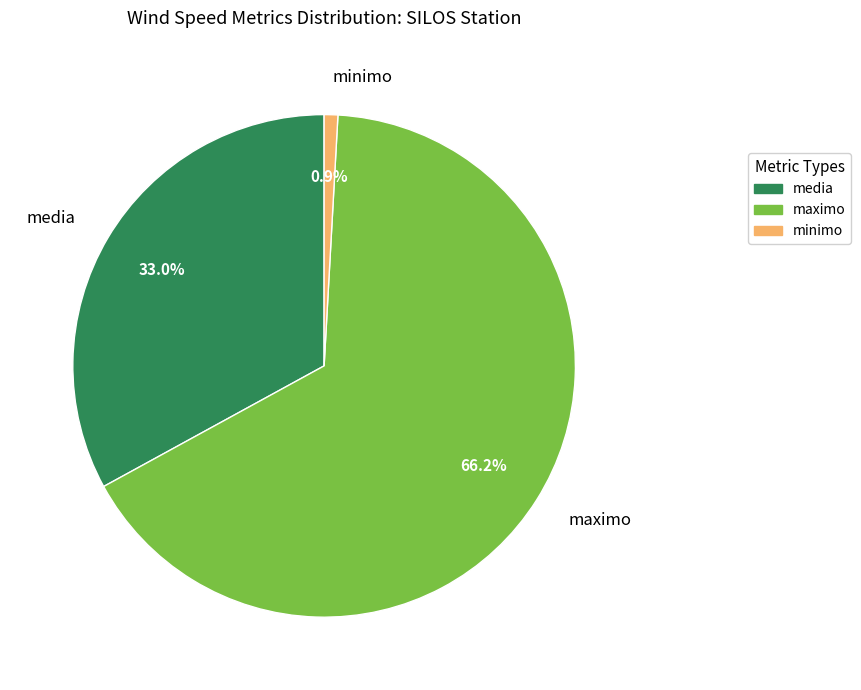

Rank the categories by value from highest to lowest.

maximo, media, minimo